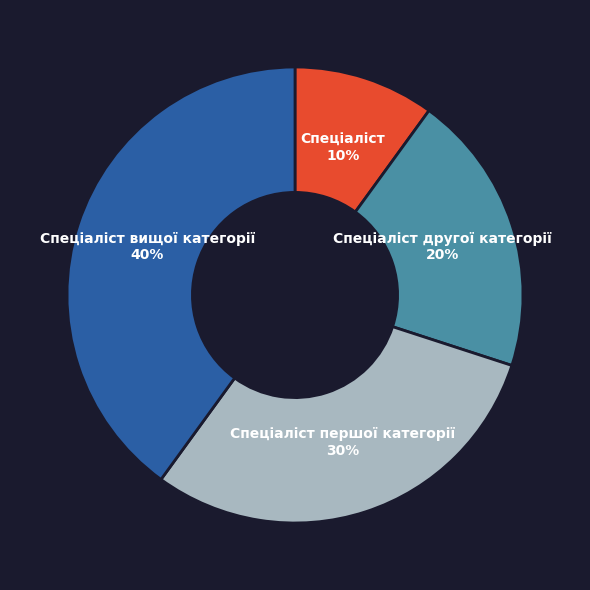

Is Спеціаліст другої категорії the majority of the pie?

No